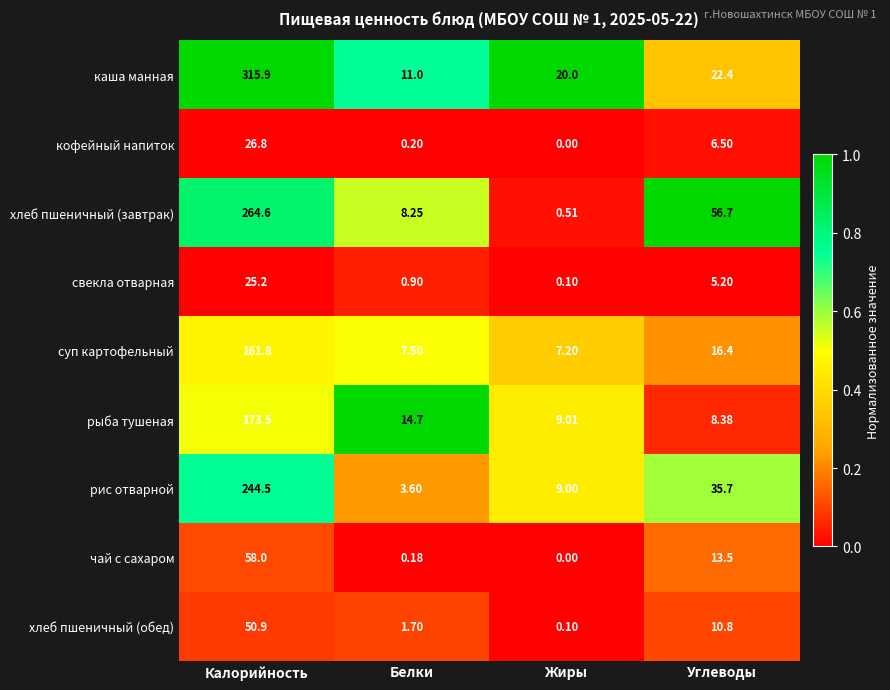

Which label corresponds to the largest value in the chart?

Калорийность